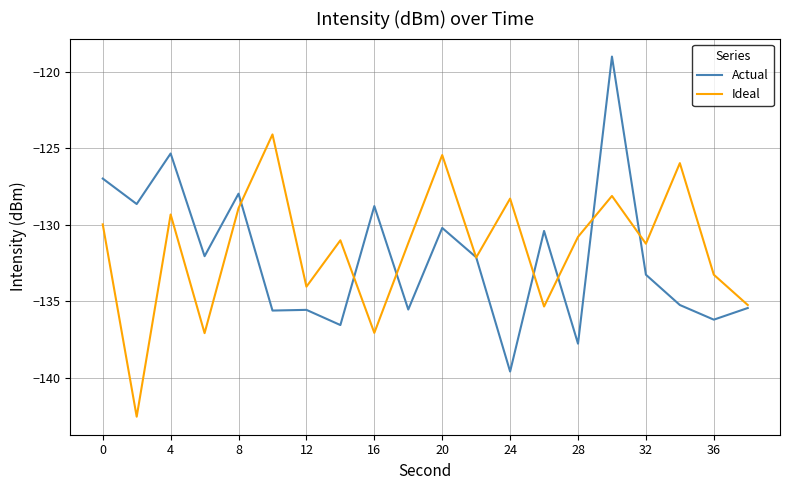

What is the highest value of the Actual series?

-119.0